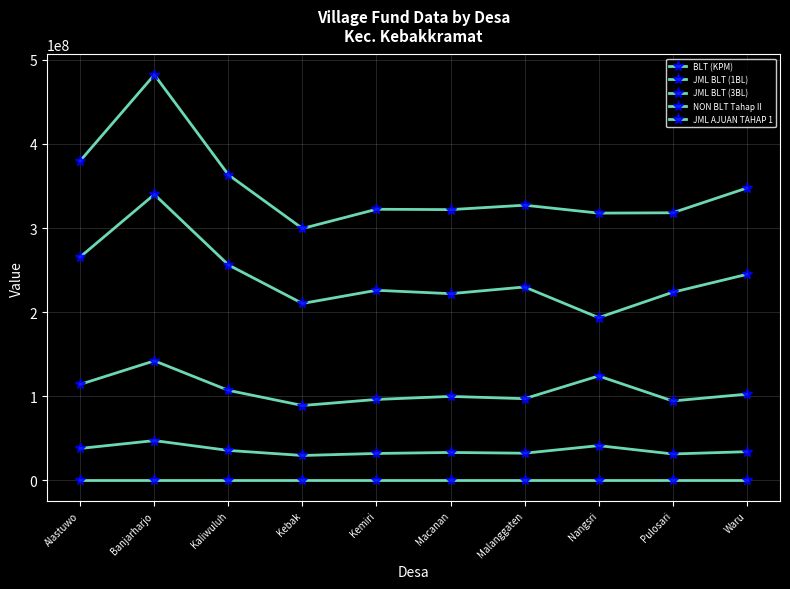

True or false: BLT (KPM) has a value of 138 at Nangsri.

True